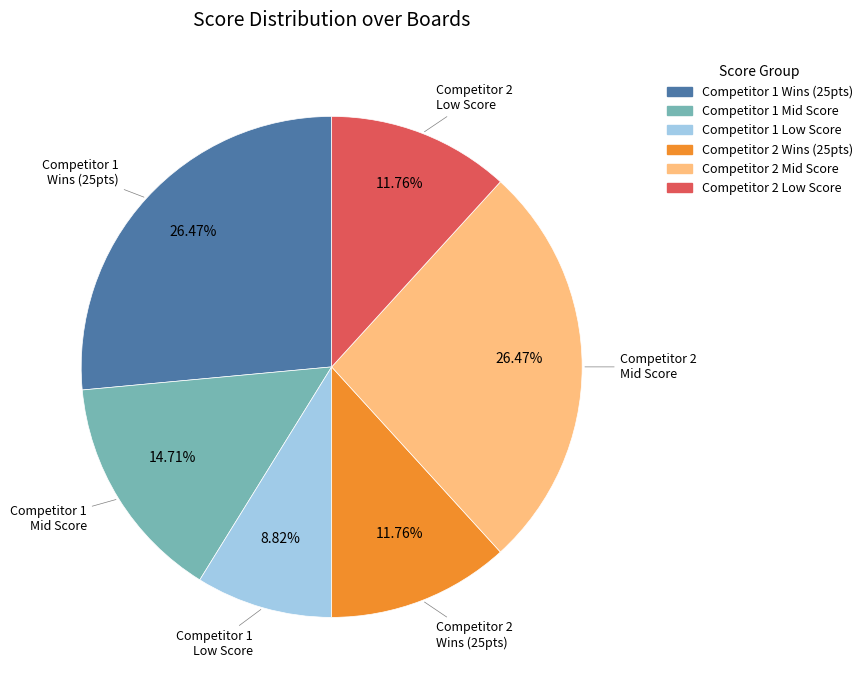

Is there a majority slice in this chart?

No